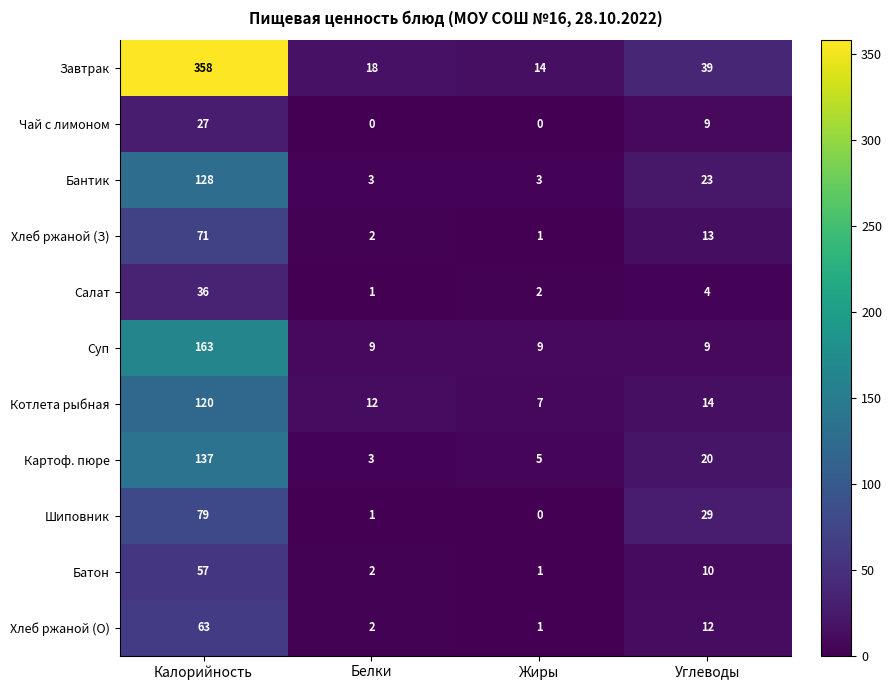

Is it true that Завтрак equals 10 at Жиры?

False